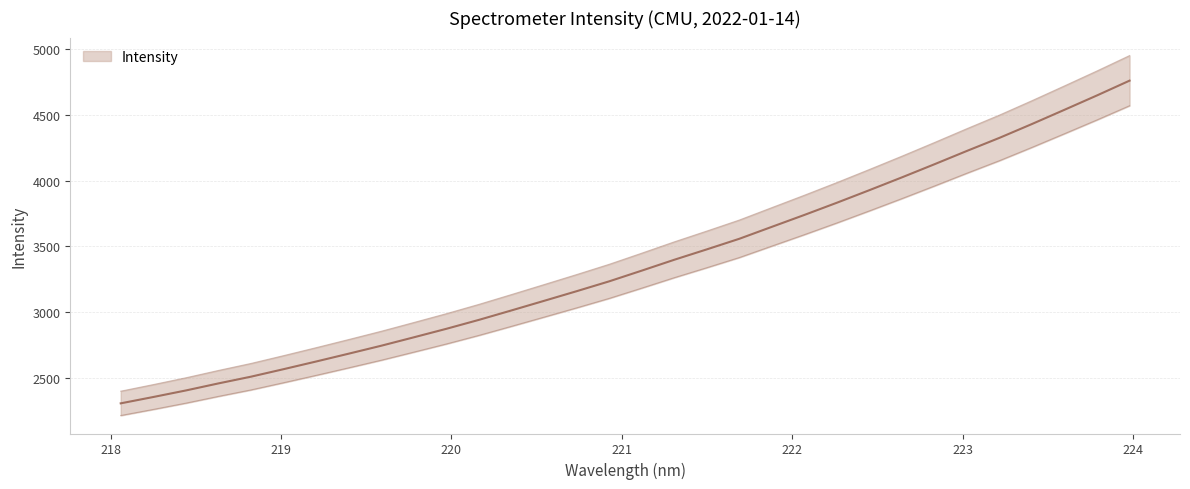

At which label does the data first exceed 3183?

221.1174